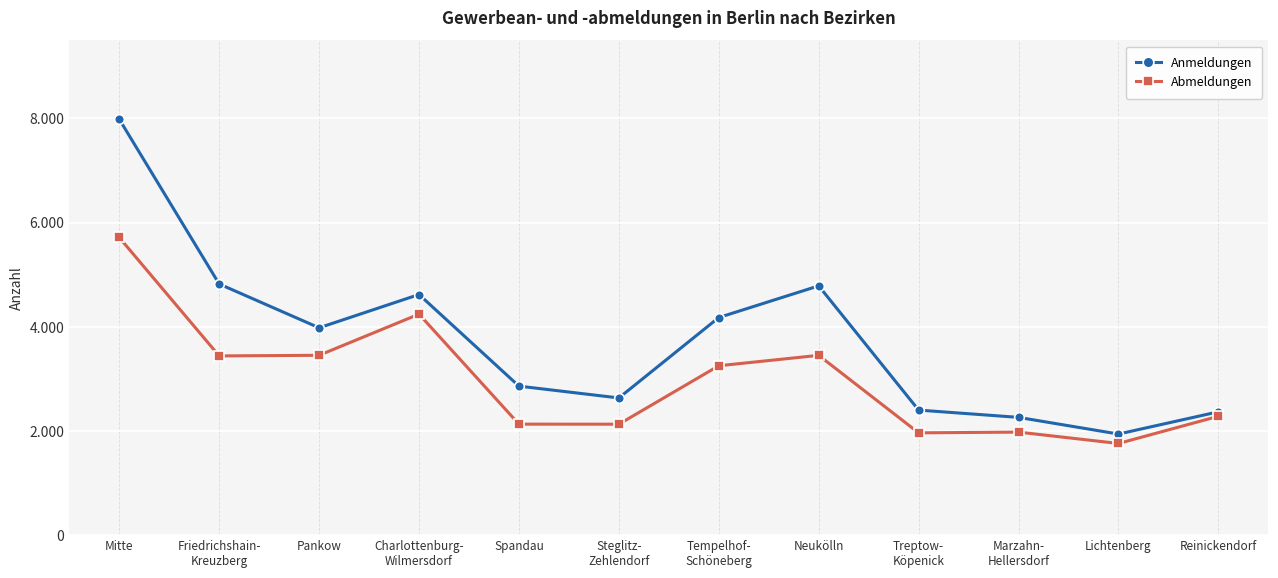

What are all the series names shown in the legend?

Anmeldungen, Abmeldungen